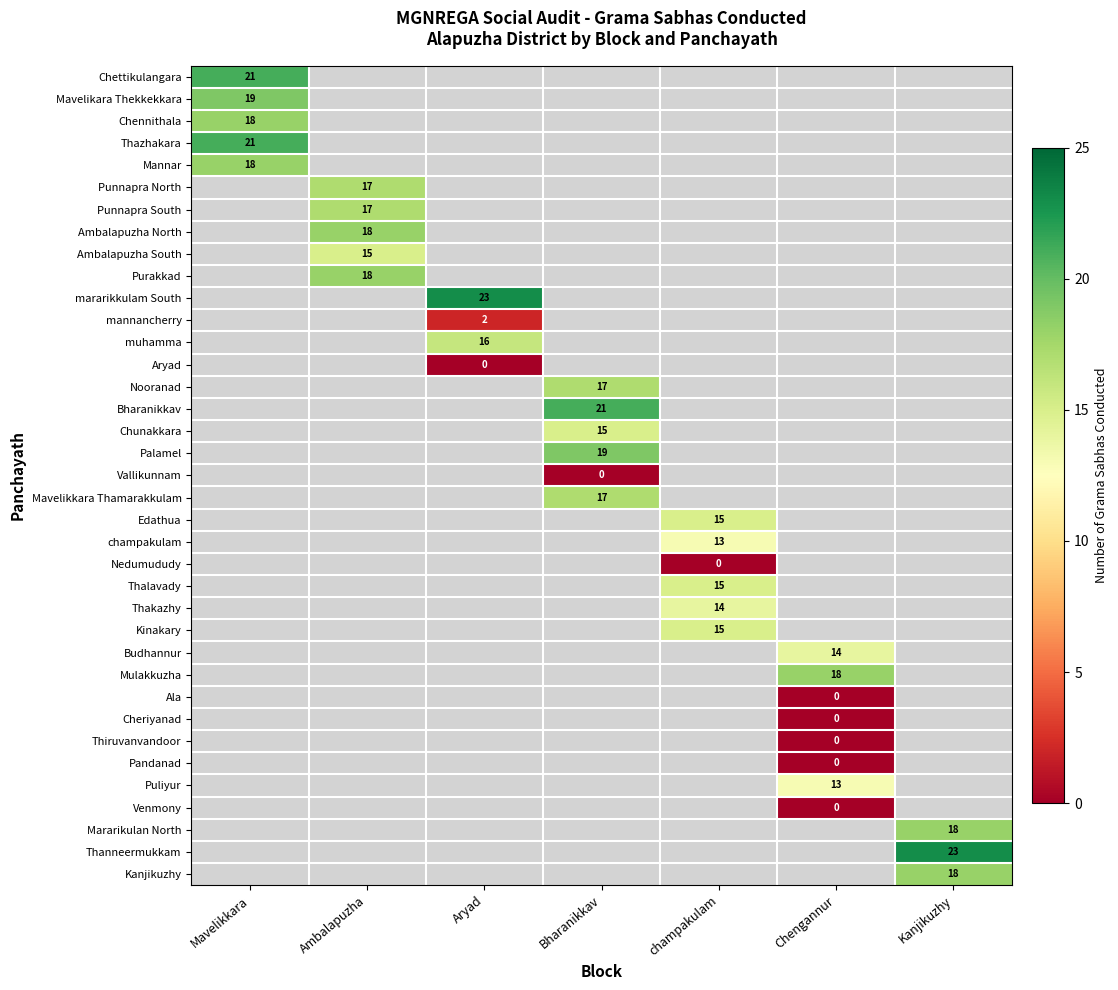

How many series are shown in this chart?

37